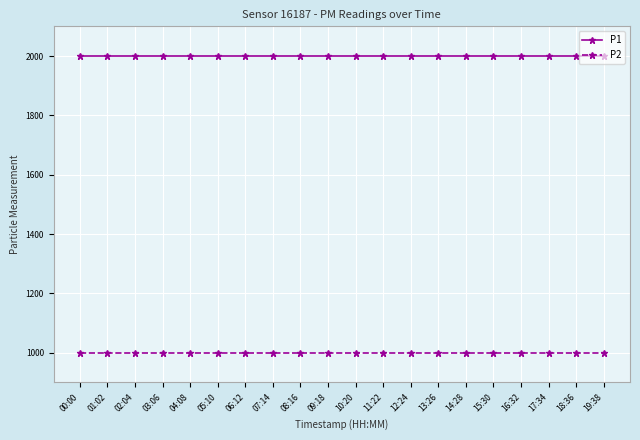

What is the value of the P2 point at the 19th from the left?

999.9